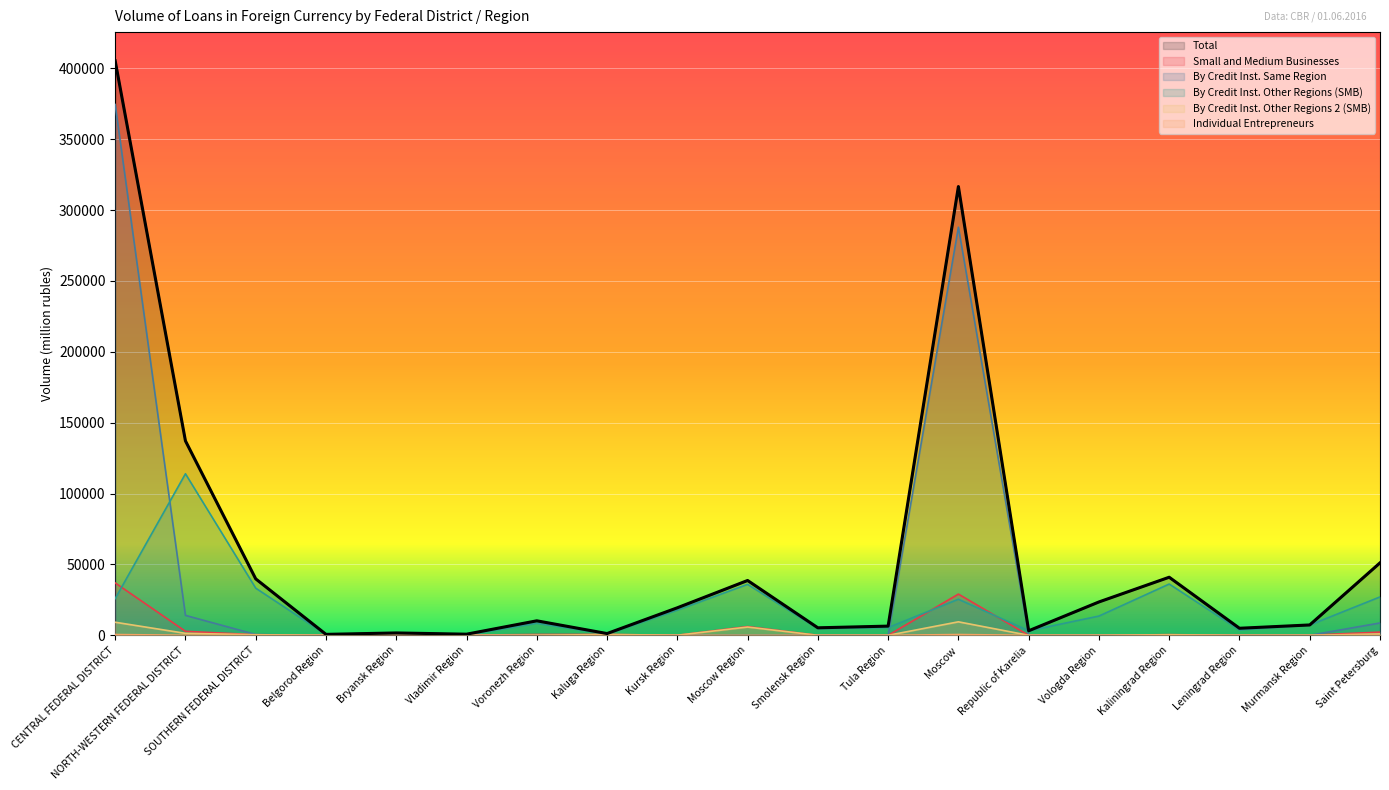

What position from the right is CENTRAL FEDERAL DISTRICT?

19